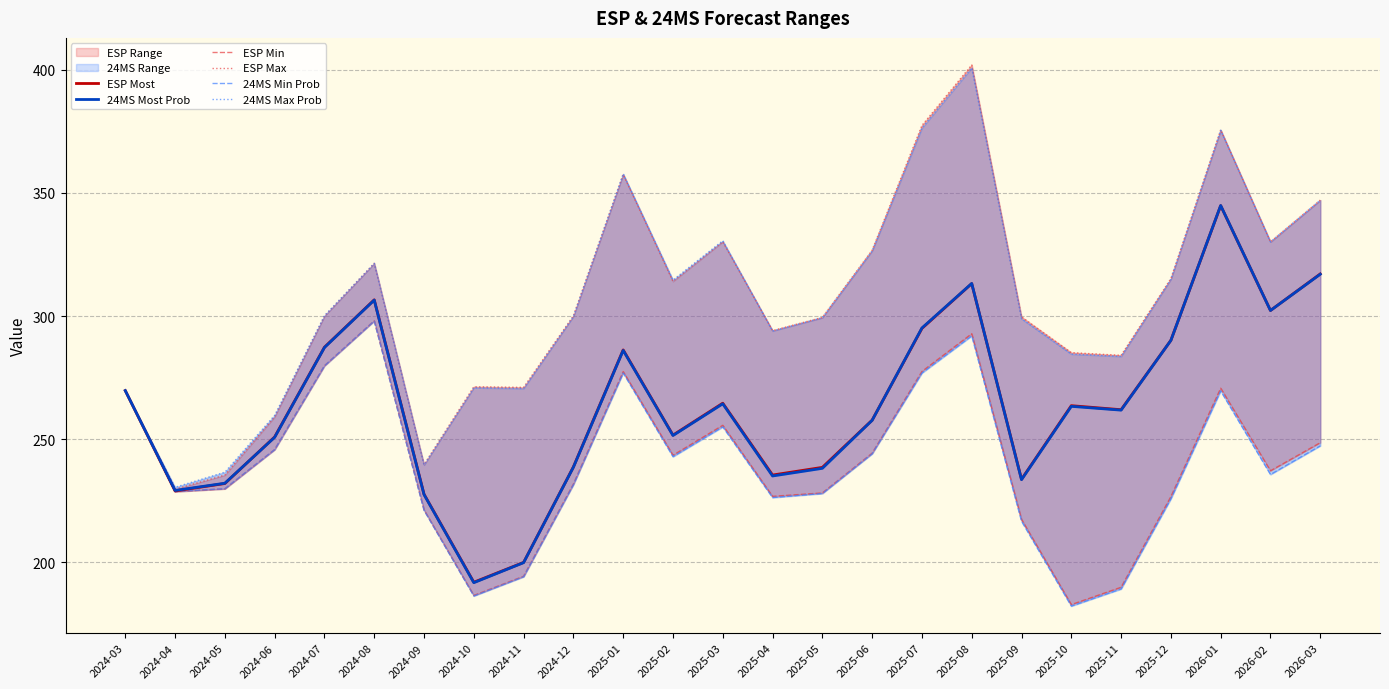

Where is the first local maximum for ESP Min?

2024-08